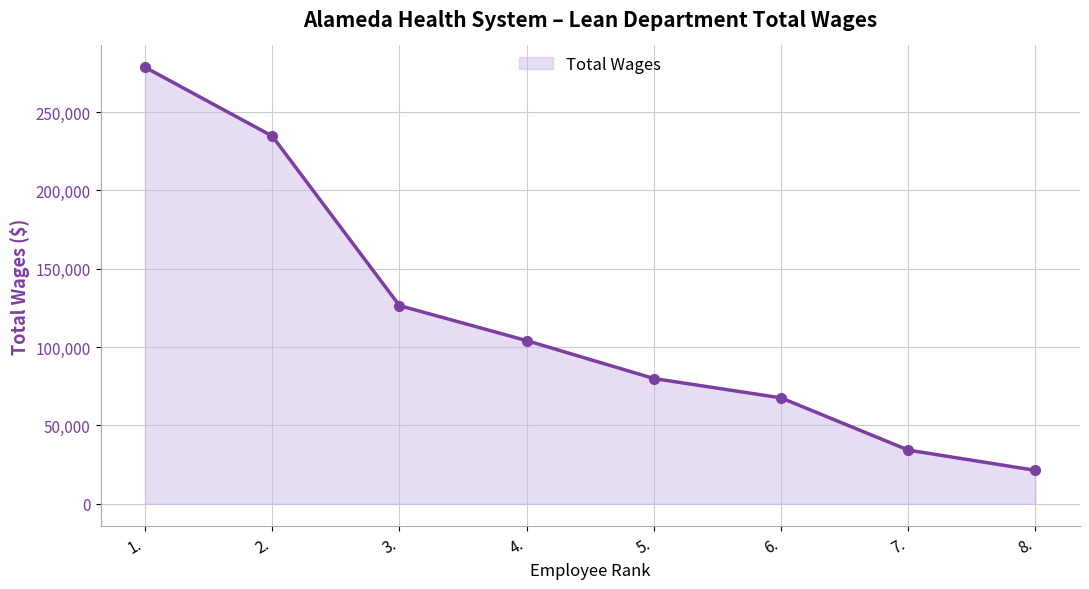

What is the label of the 6th point from the left?

6.